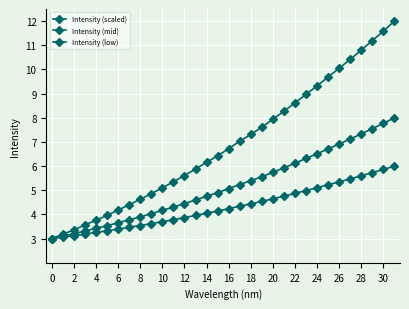

Count the number of categories in the chart.

32